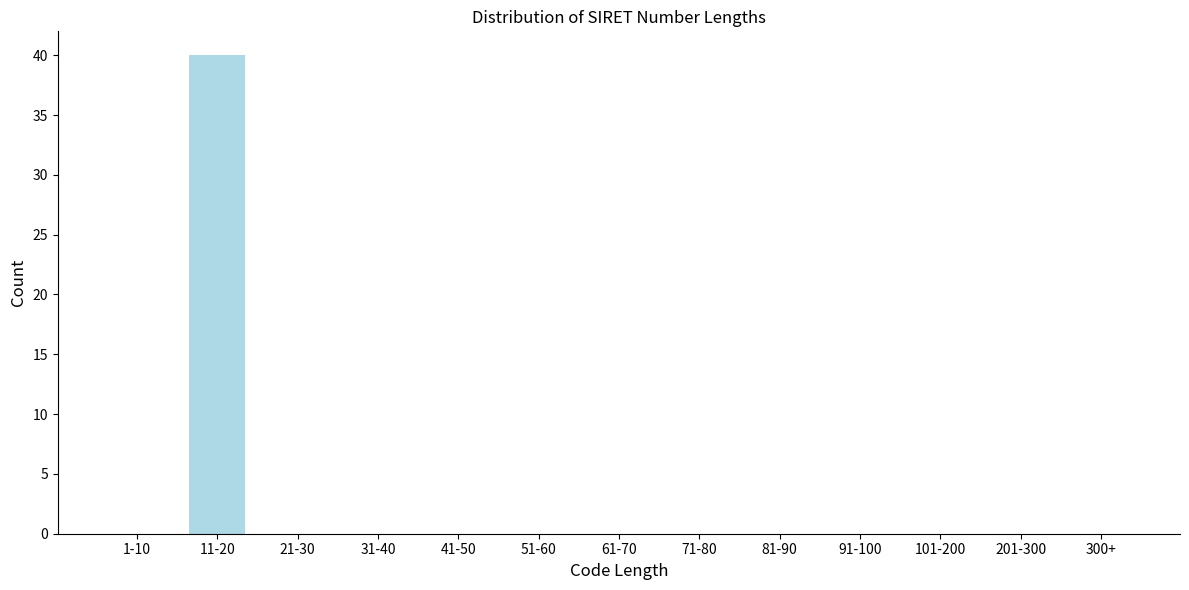

Reading left to right, list all the values displayed in this chart.

1-10=0	11-20=40	21-30=0	31-40=0	41-50=0	51-60=0	61-70=0	71-80=0	81-90=0	91-100=0	101-200=0	201-300=0	300+=0